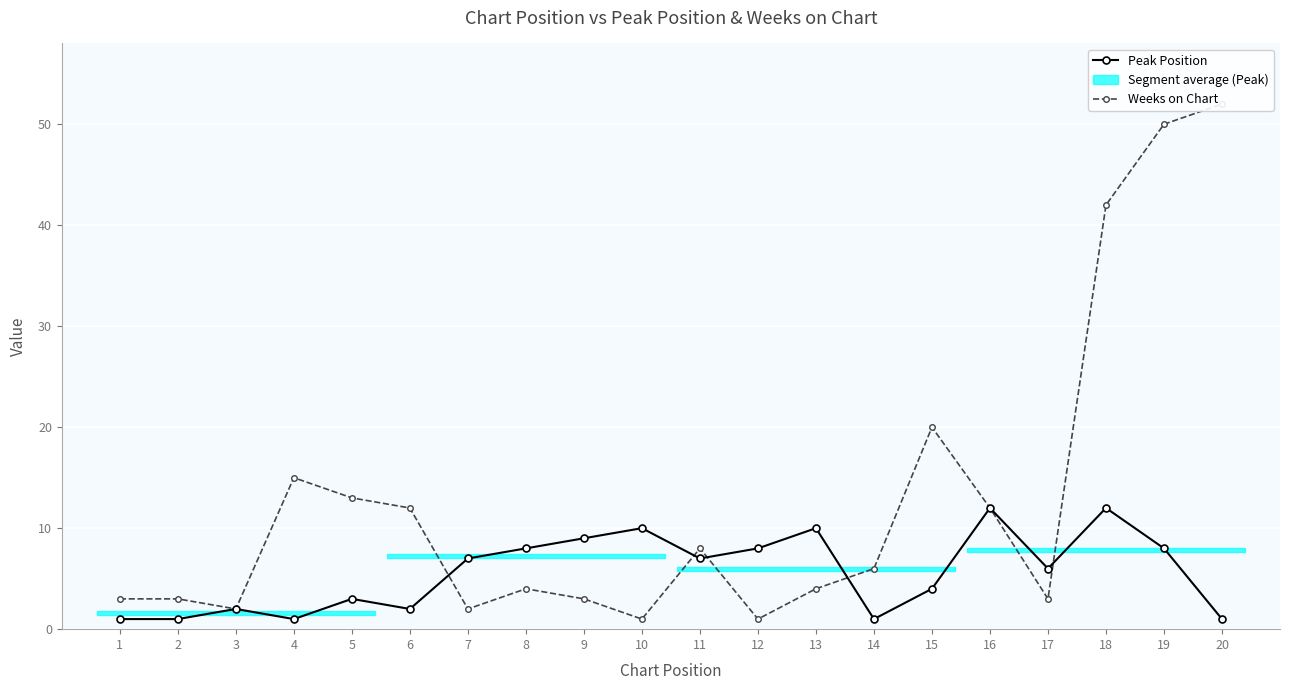

Is it true that Peak Position equals 1 at 6?

False